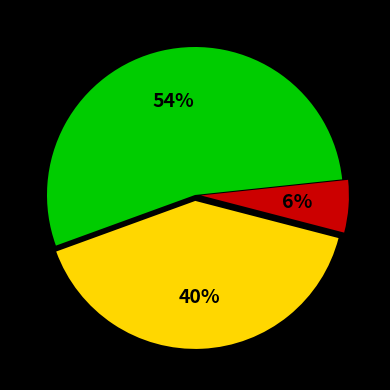

To the nearest percent, what is the average slice percentage?

33%